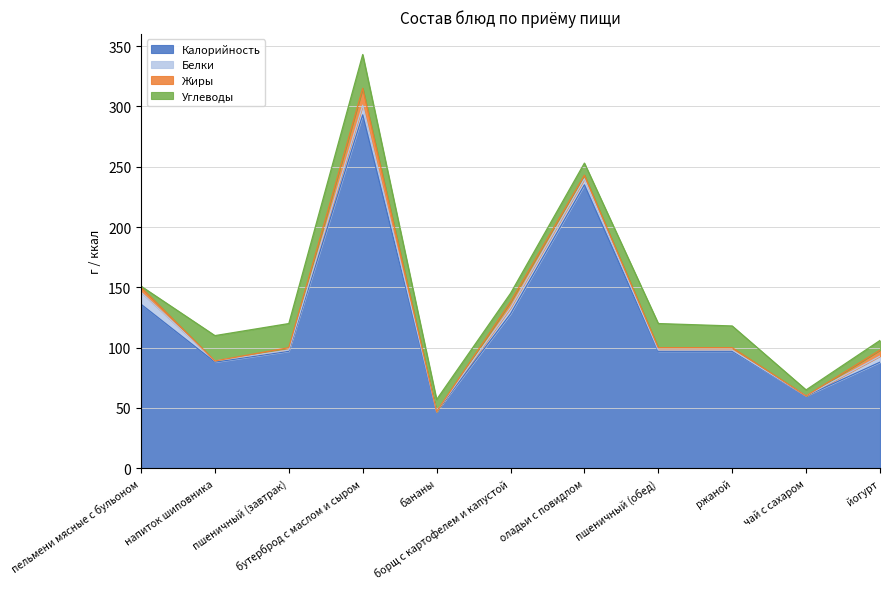

List the series in order of their peak value, lowest first.

Белки, Жиры, Углеводы, Калорийность